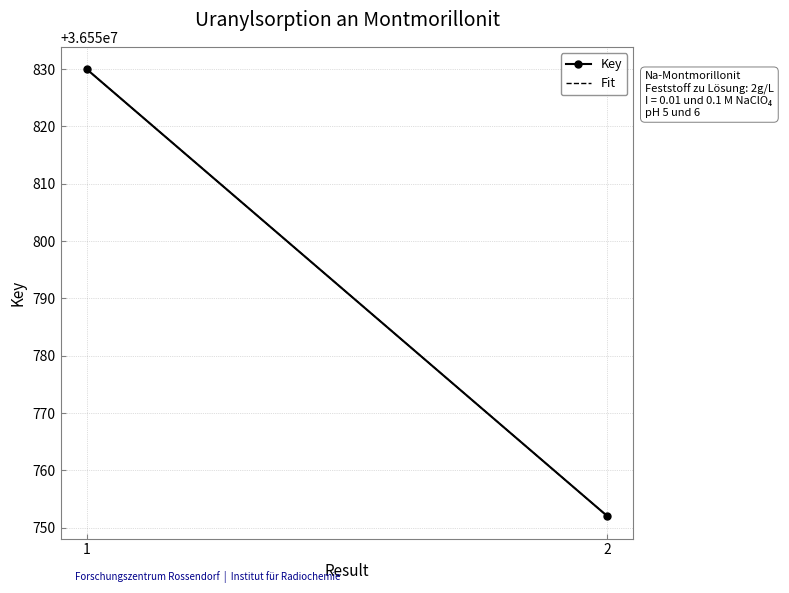

Reading left to right, list all the values displayed in this chart.

Key: 36550830	36550752
Fit: 36550830	36550752